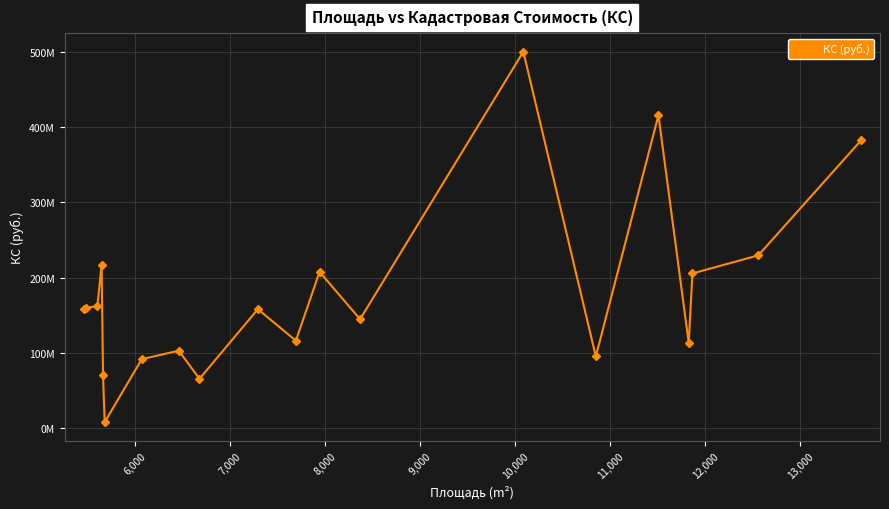

What is the difference between the maximum and second lowest values?

435047088.9